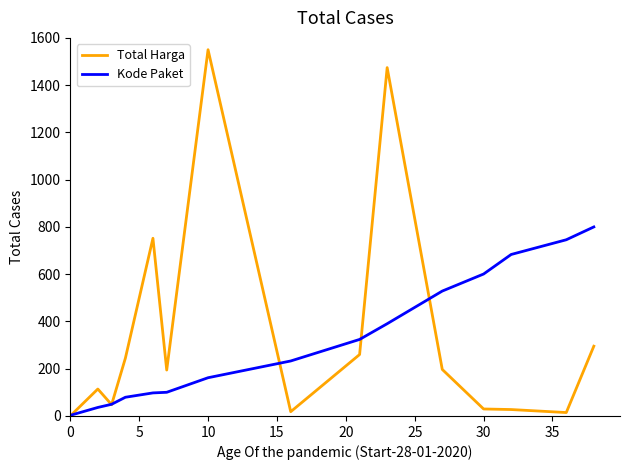

Which series has the largest total across all categories?

Total Harga